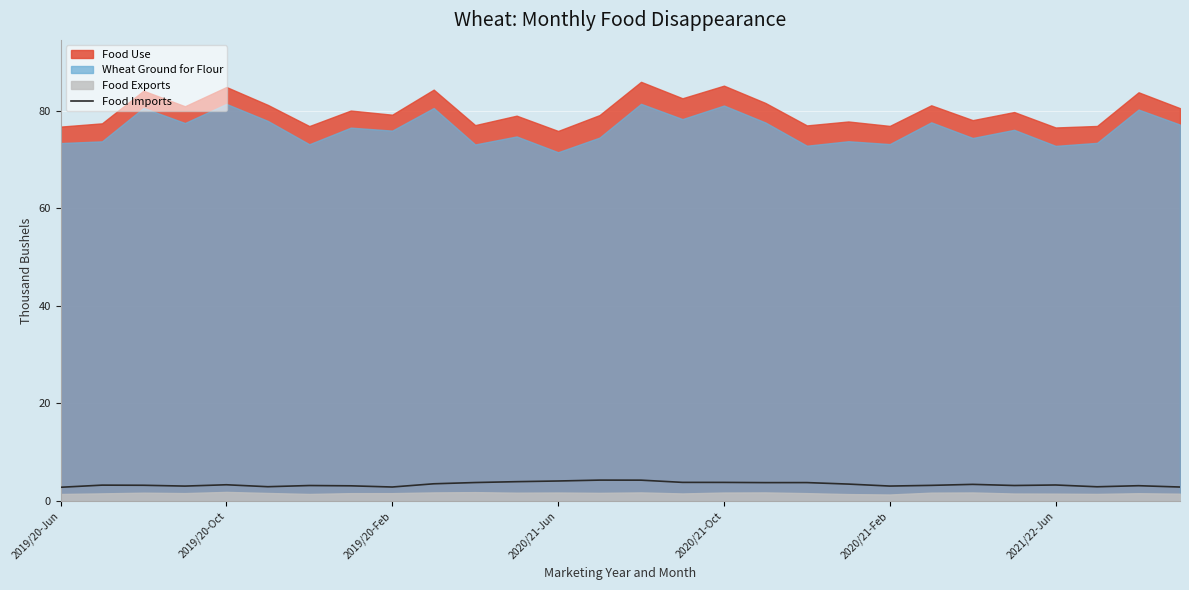

How many data points does each series have?

28